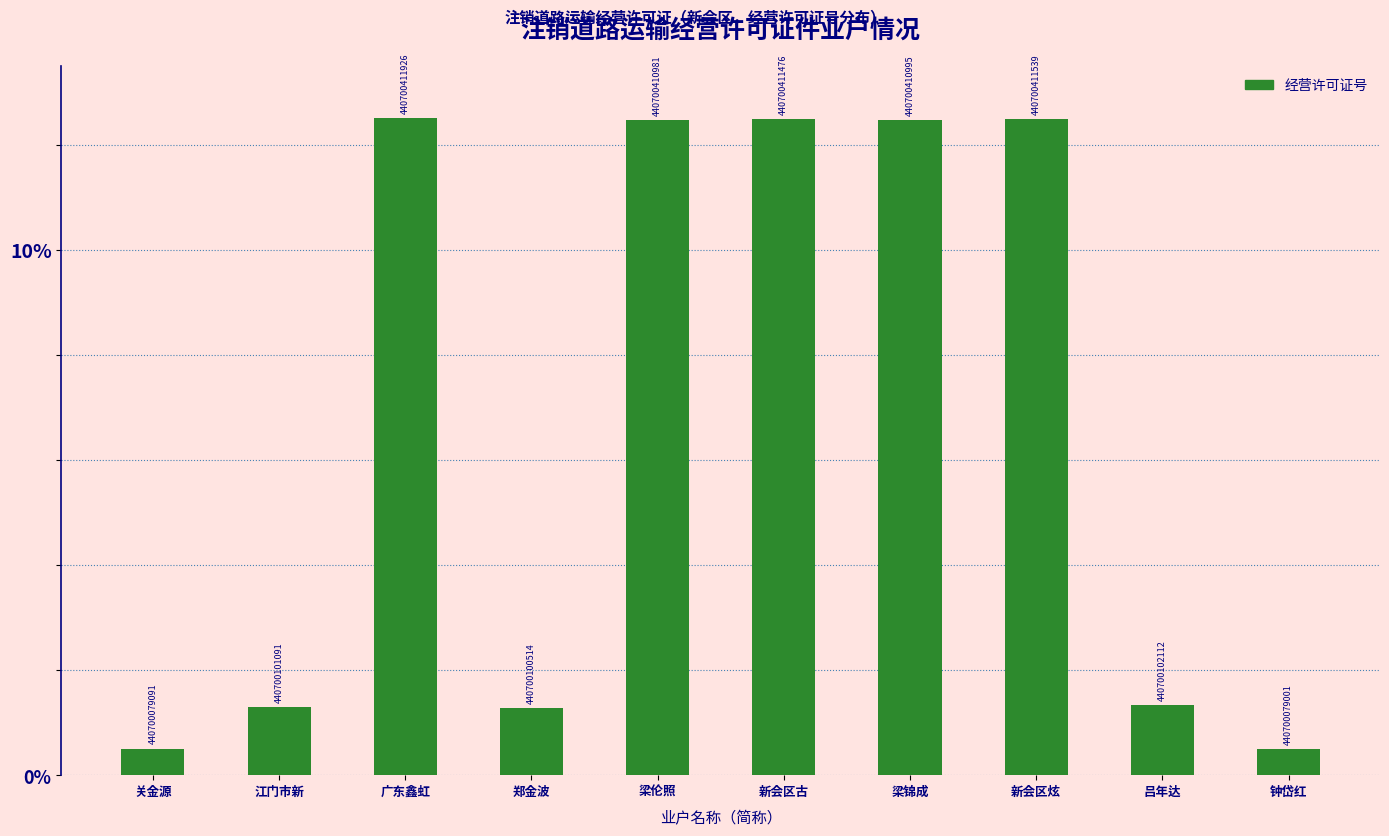

What is the label of the 8th bar from the right?

广东鑫虹